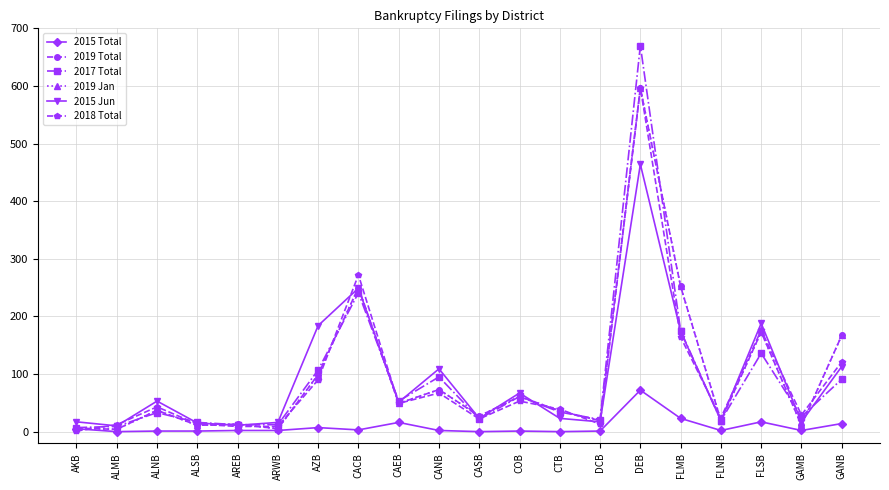

Is this an area chart (filled region under the line)?

No